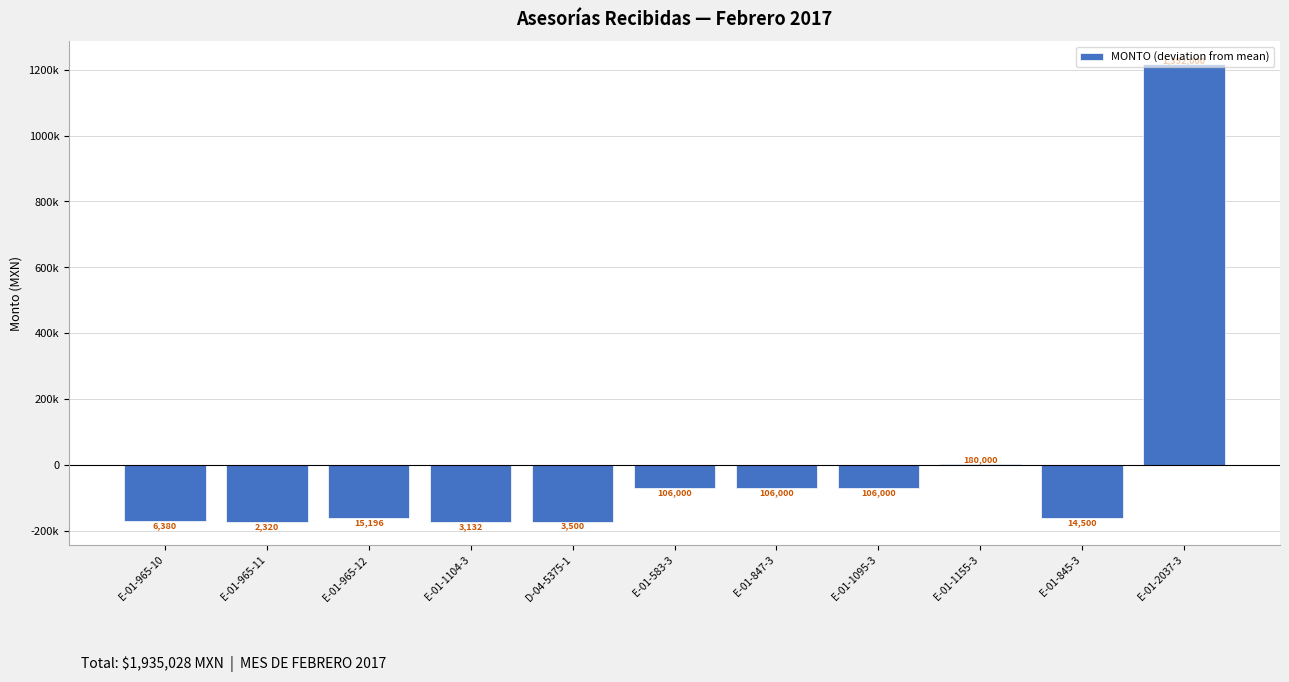

The chart shows a value of -61160.5 at E-01-845-3. True or false?

False